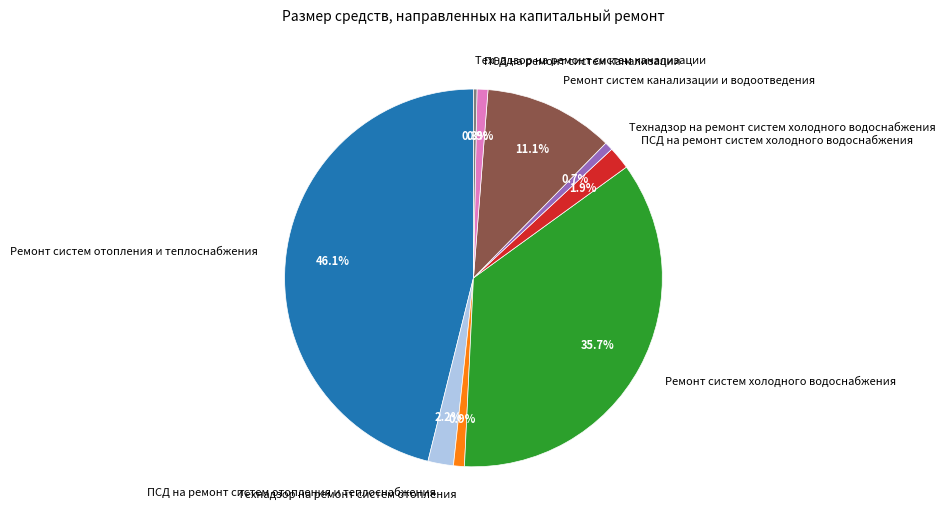

Which category has the biggest portion of the pie?

Ремонт систем отопления и теплоснабжения